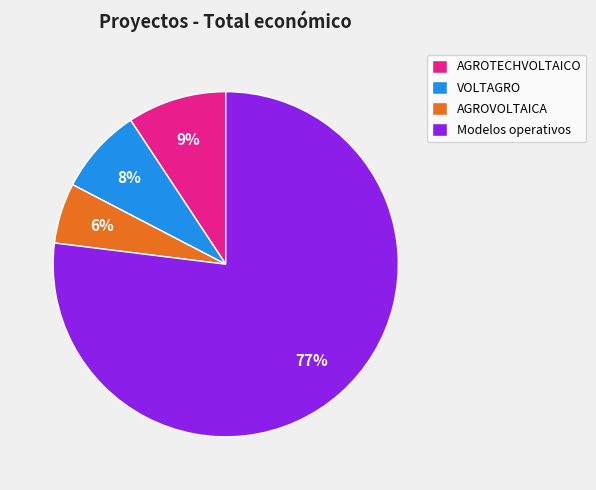

Rank the categories by value from lowest to highest.

AGROVOLTAICA, VOLTAGRO, AGROTECHVOLTAICO, Modelos operativos